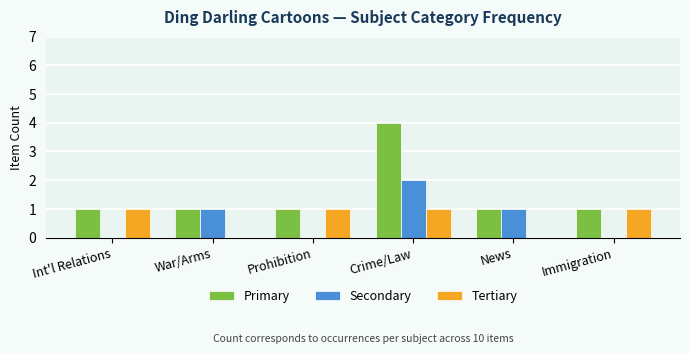

Which series has the largest total across all categories?

Primary